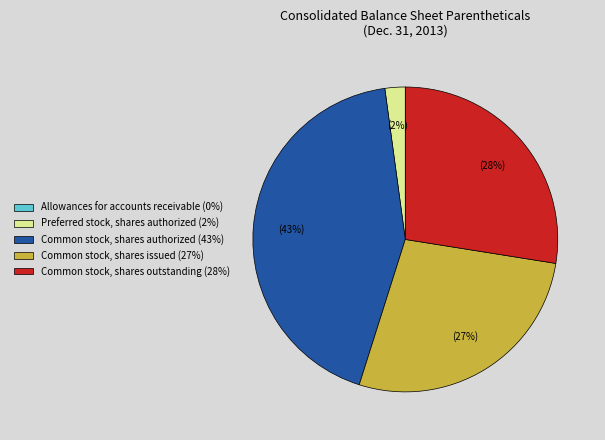

True or false: Common stock, shares outstanding (28%) accounts for 38% of the total.

False